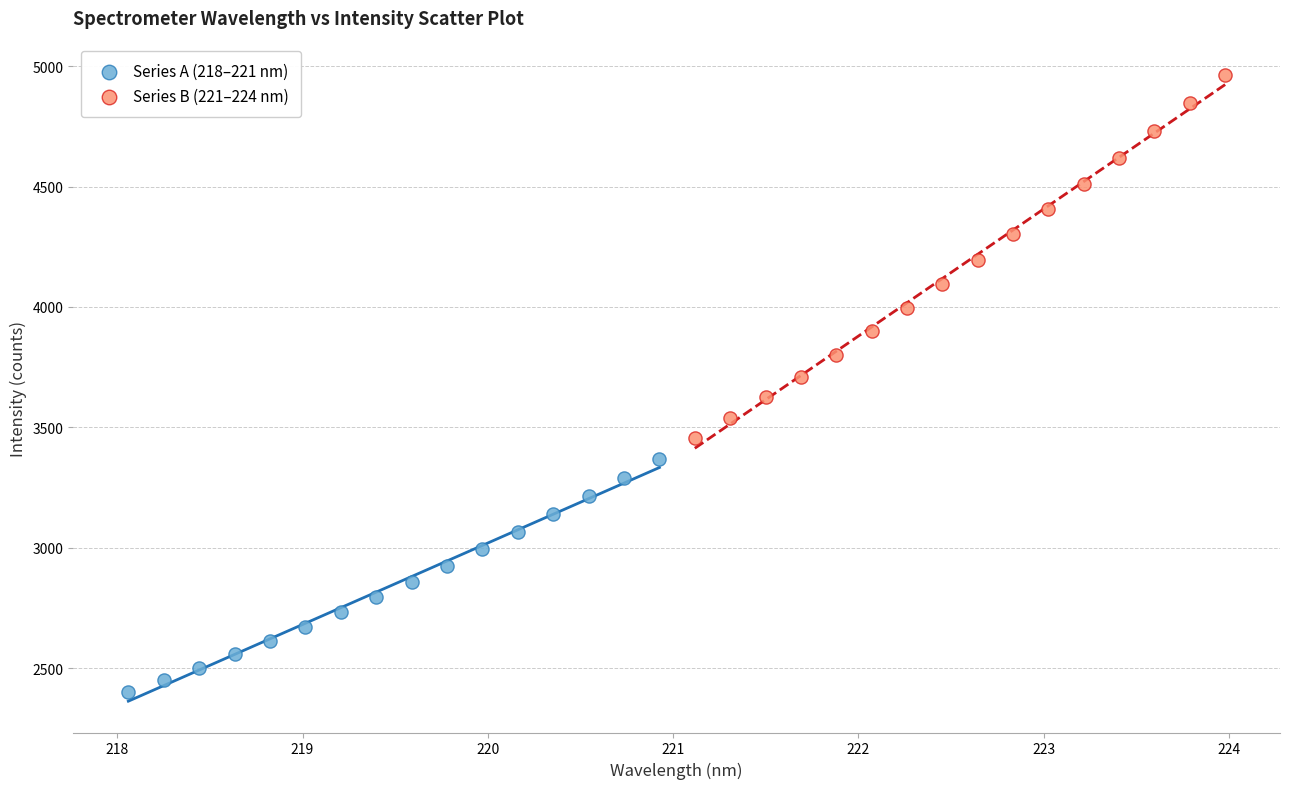

Which series reaches the minimum Y coordinate?

Series A (218–221 nm)